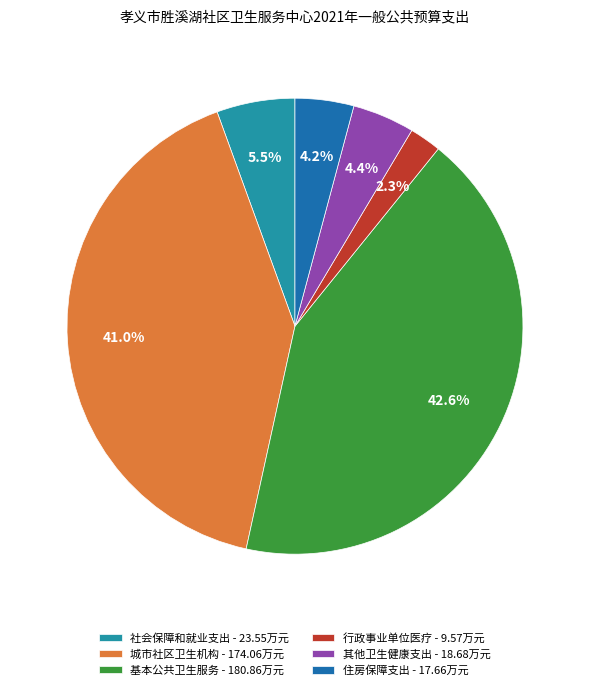

How many segments does this pie chart have?

6